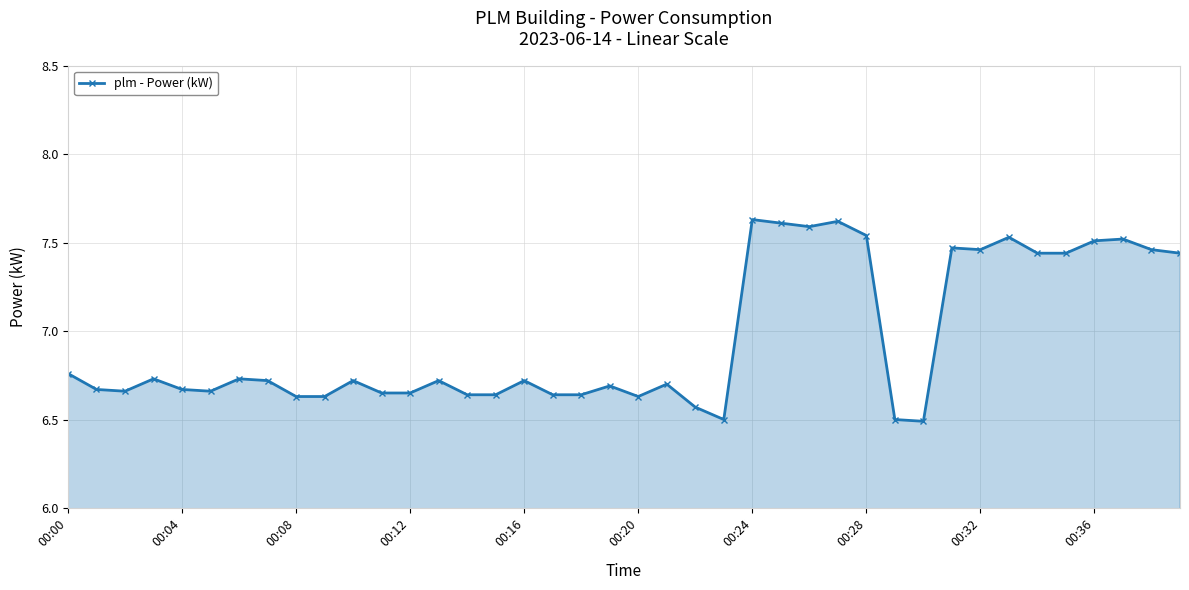

True or false: the data has more than 0 interior local peaks.

True